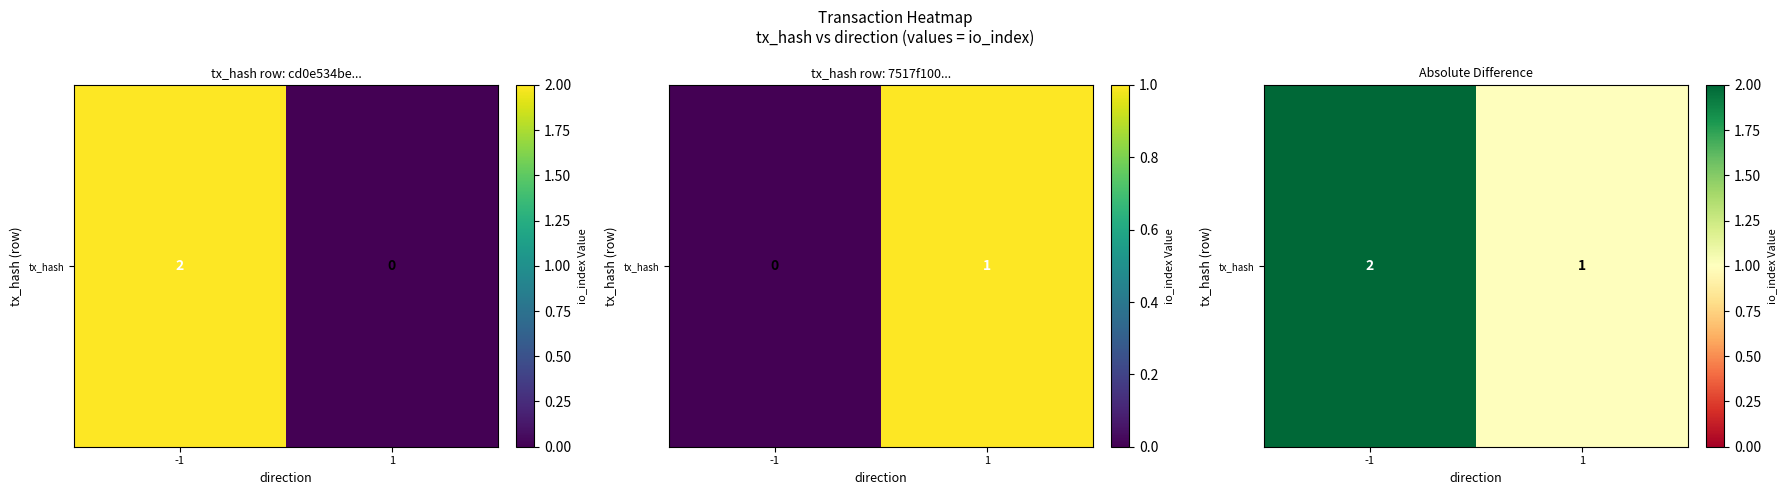

How many values are between 1 and 2?

2